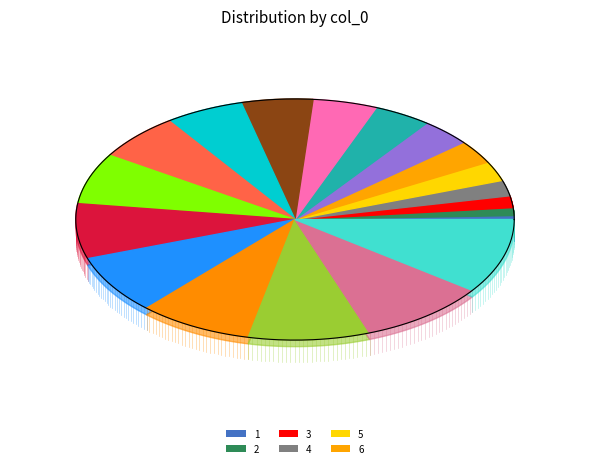

How many segments does this pie chart have?

19